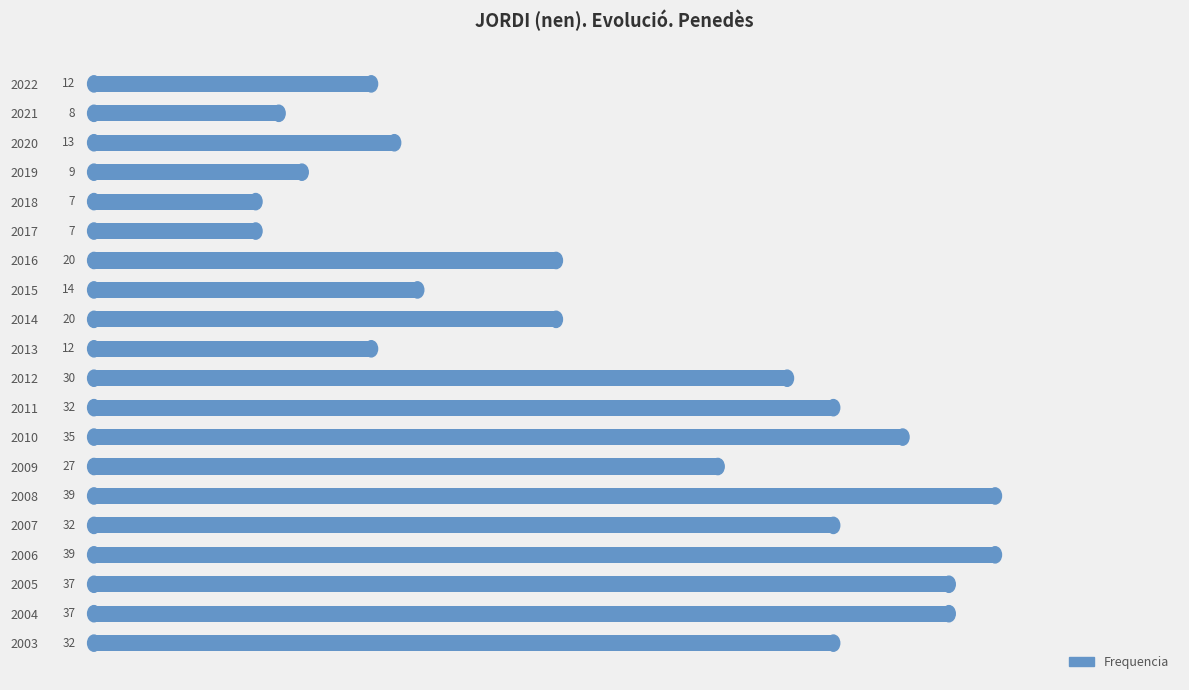

What value does the data have at 2010?

35